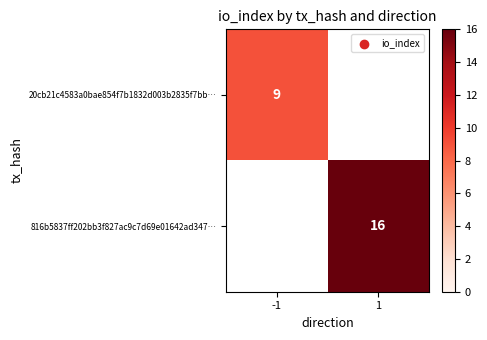

Is the value of 816b5837ff202bb3f827ac9c7d69e01642ad347… at 1 greater than the value of 20cb21c4583a0bae854f7b1832d003b2835f7bb… at -1?

Yes